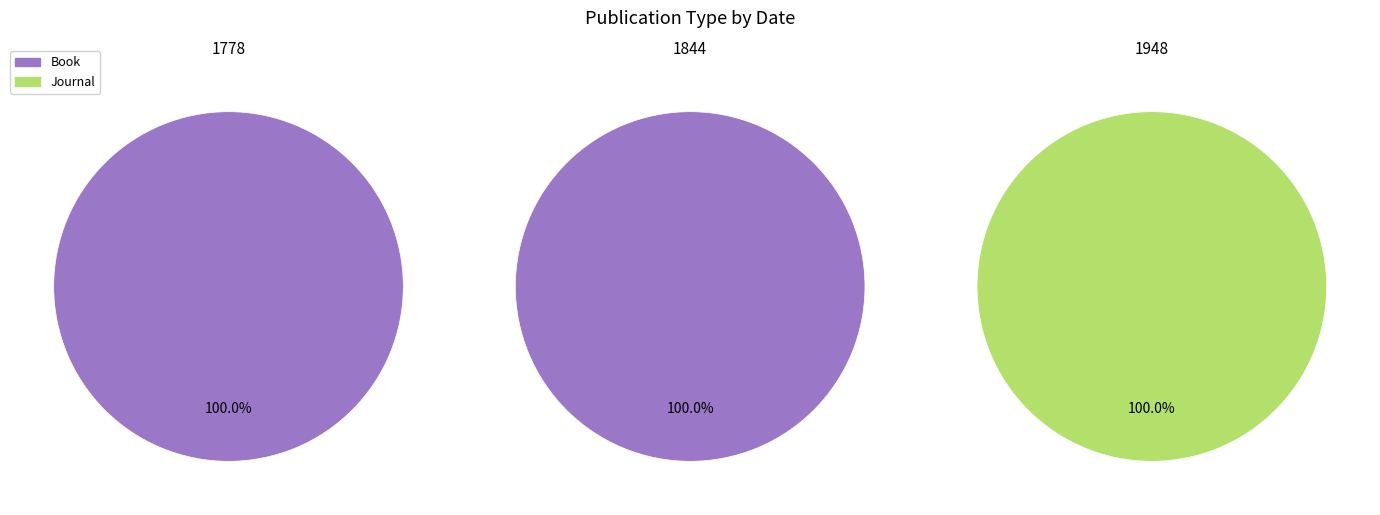

How many segments does this pie chart have?

2